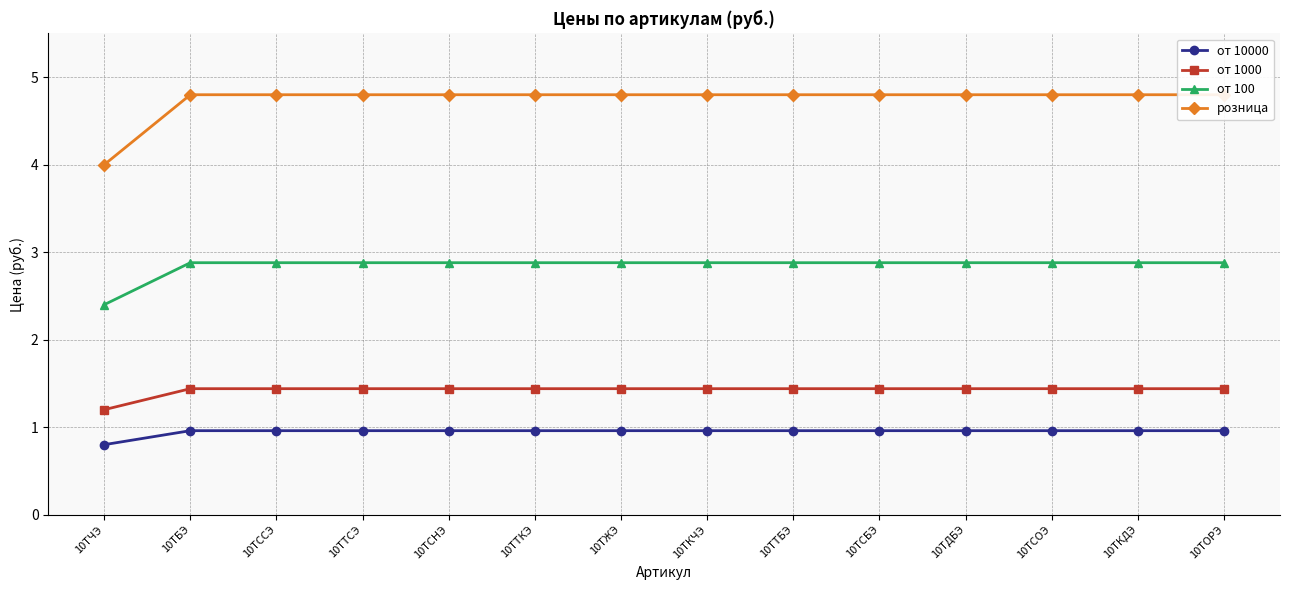

What is the label of the 3rd point from the right?

10ТСОЭ